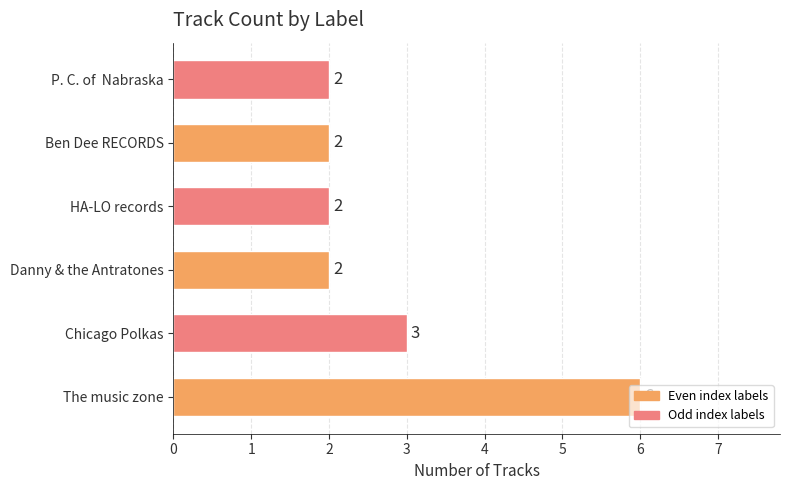

Between The music zone and Chicago Polkas, which is larger?

The music zone